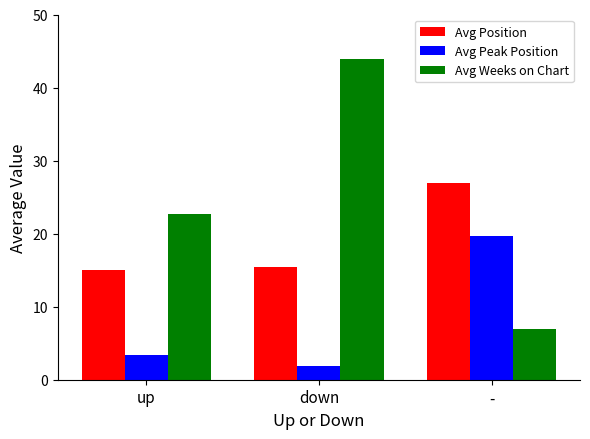

What is the label of the 1st bar from the left?

up